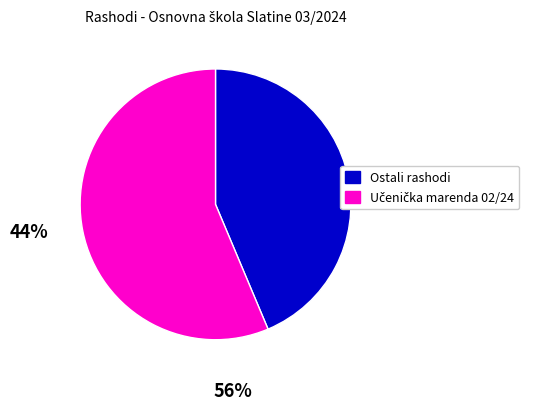

Is there any slice that represents more than half of the pie?

Yes